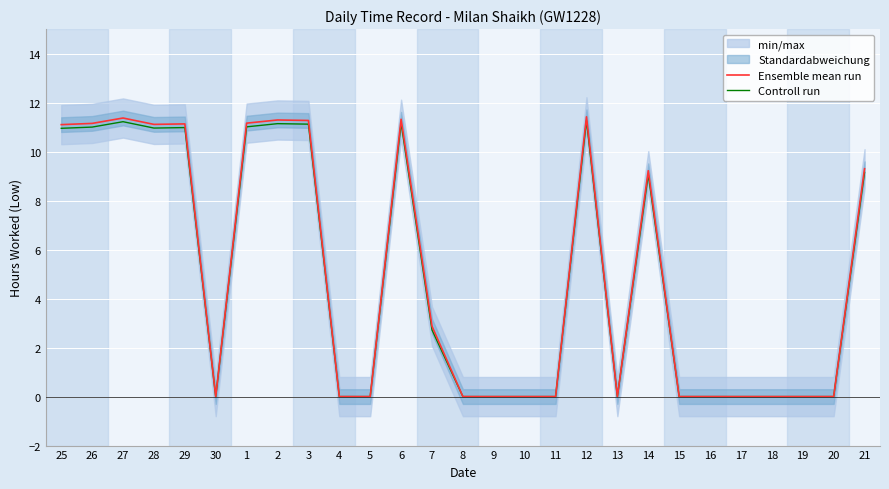

Is the value of Controll run at 6 greater than the value of Ensemble mean run at 19?

Yes